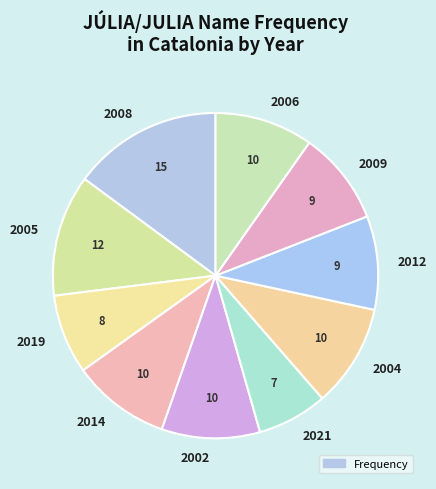

Do 2004 and 2009 together represent more than half of the pie?

No